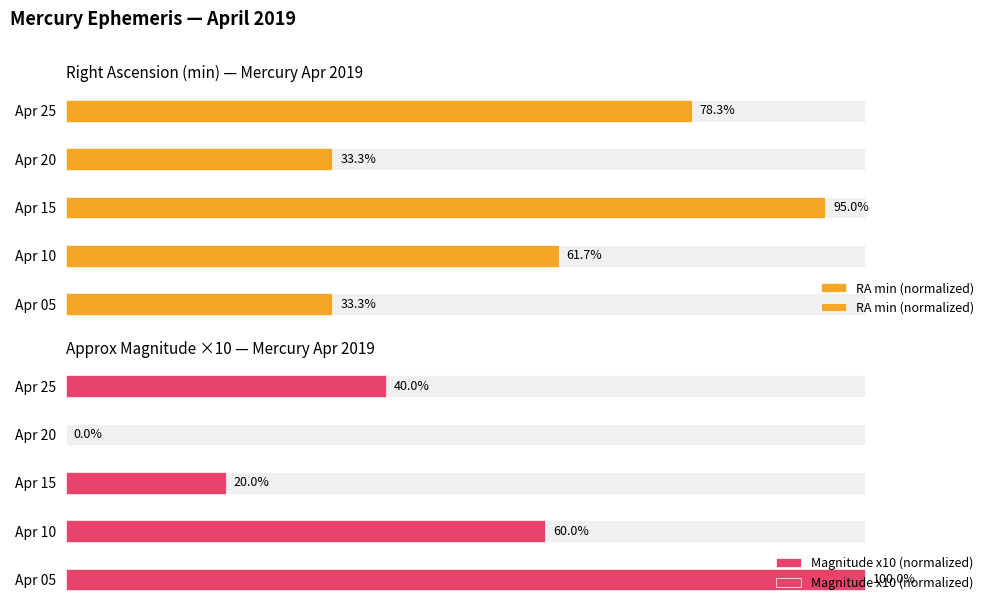

How many values in the Magnitude x10 (normalized) series are below 40?

2